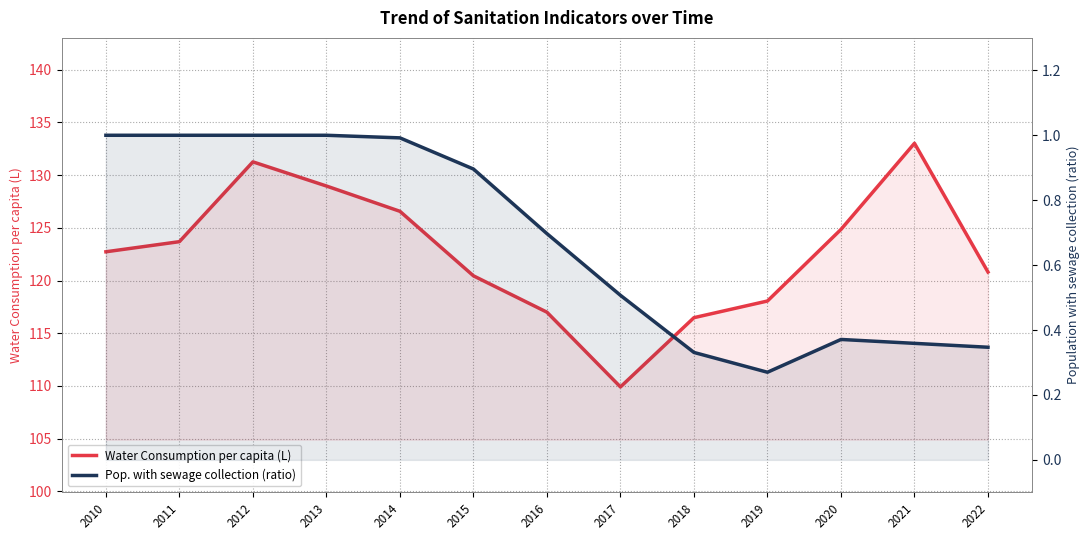

At which category is the sum across all series the highest?

2021